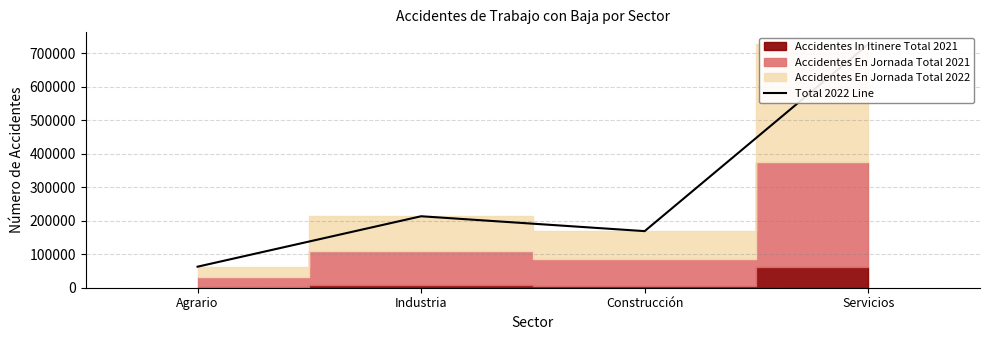

Reading left to right, transcribe all the data shown in this chart.

Agrario=62829	Industria=213449	Construcción=169026	Servicios=727093